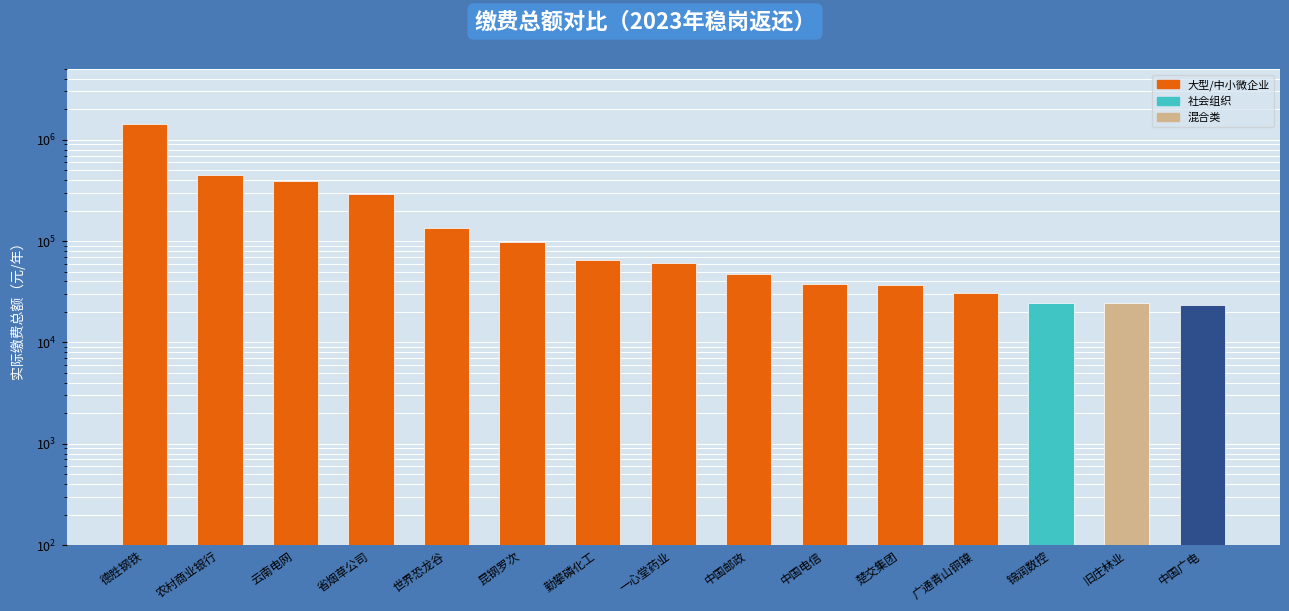

Where does the data first go above 61177?

德胜钢铁